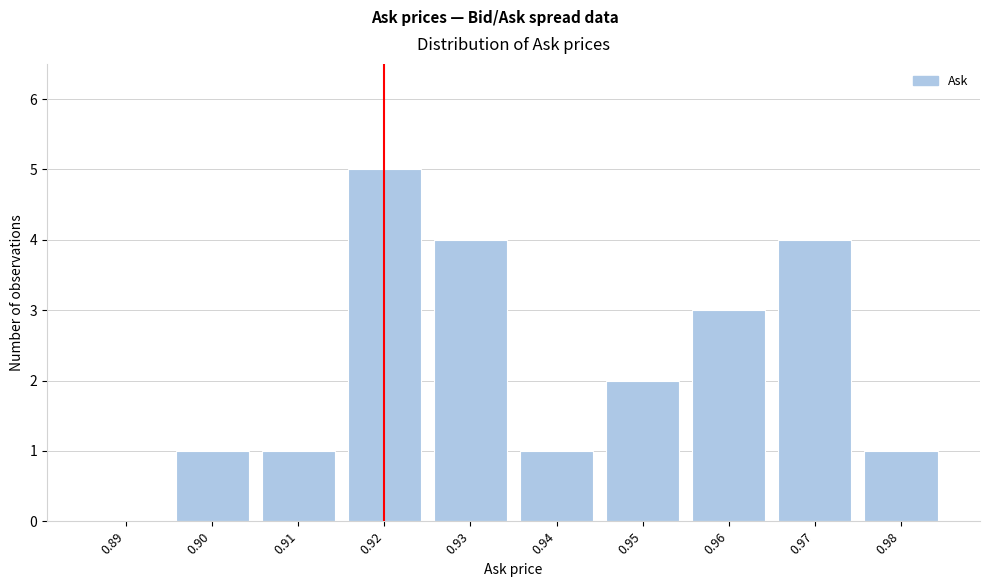

Reading left to right, what are all the values shown in this chart?

0.89=0	0.90=1	0.91=1	0.92=5	0.93=4	0.94=1	0.95=2	0.96=3	0.97=4	0.98=1